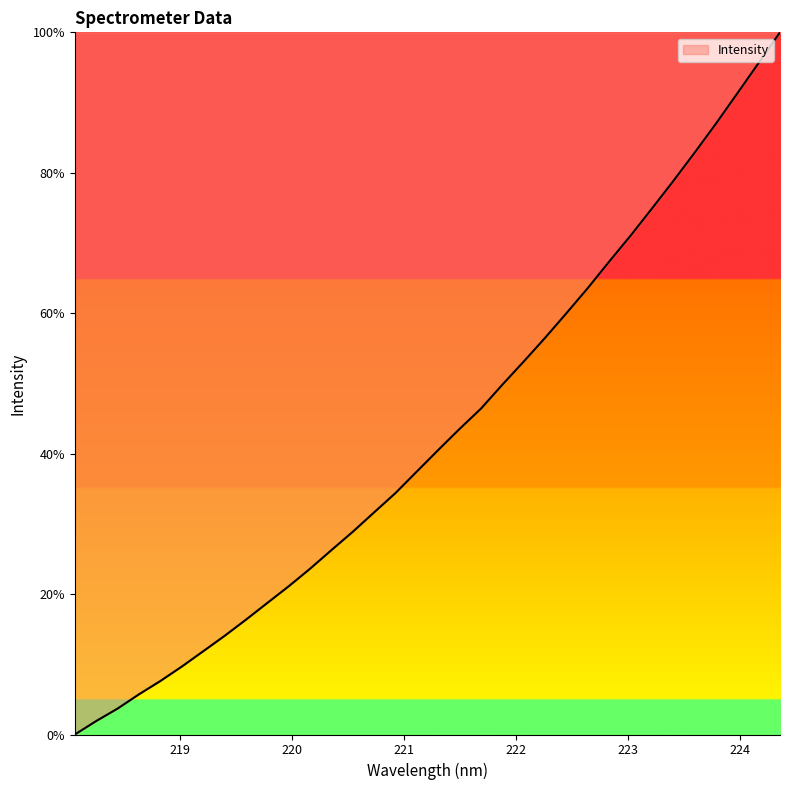

What is the greatest value displayed?

100.0